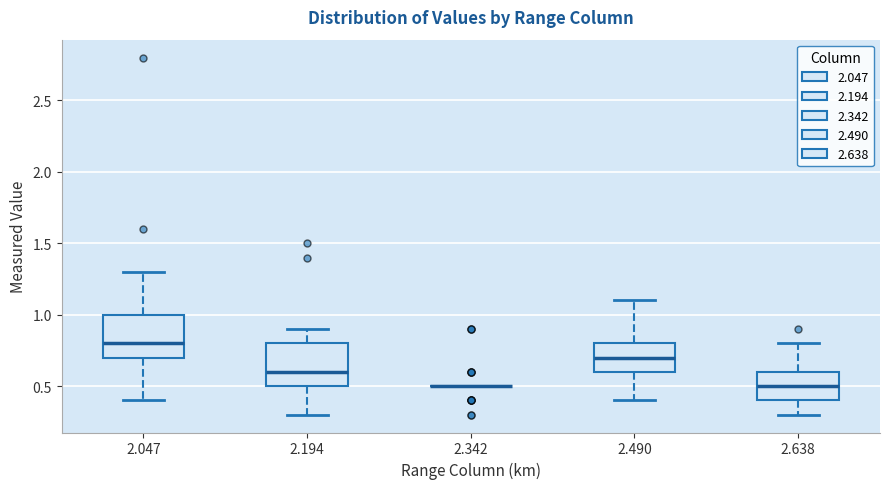

Where does the lower whisker of the box at x = 2.047 end on the y-axis? The values are not printed on the chart, so give them approximately, as read against the axis.

0.4